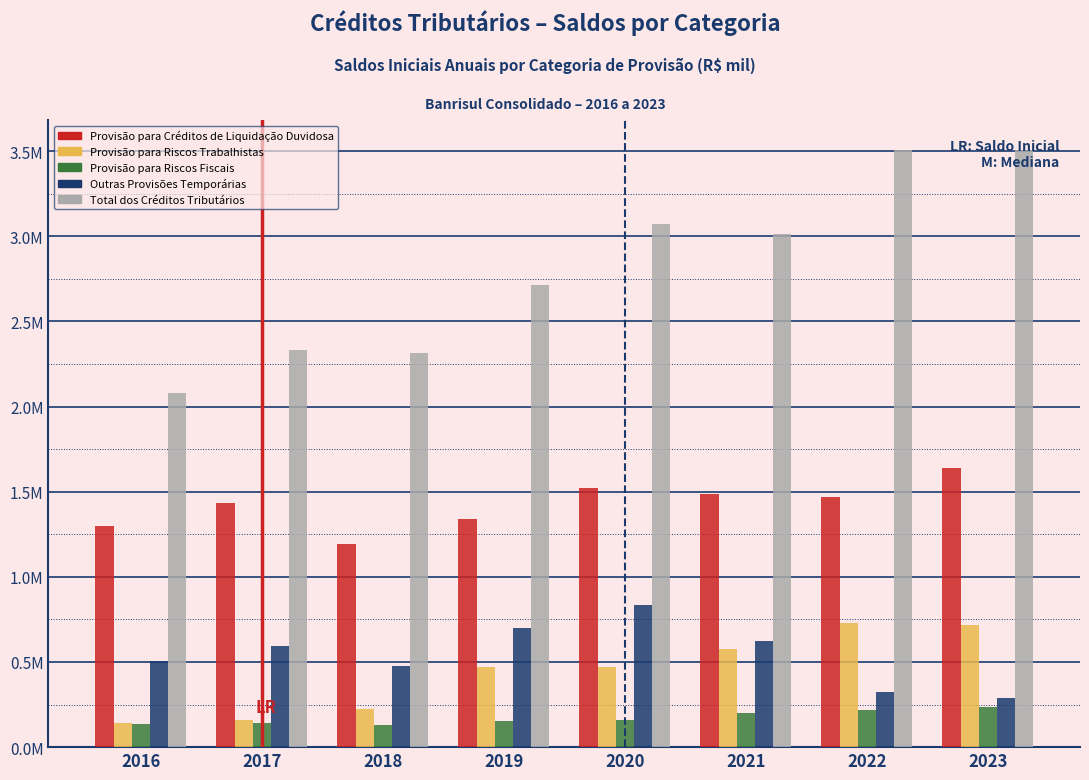

Are the bars grouped side by side (vs. stacked)?

Yes